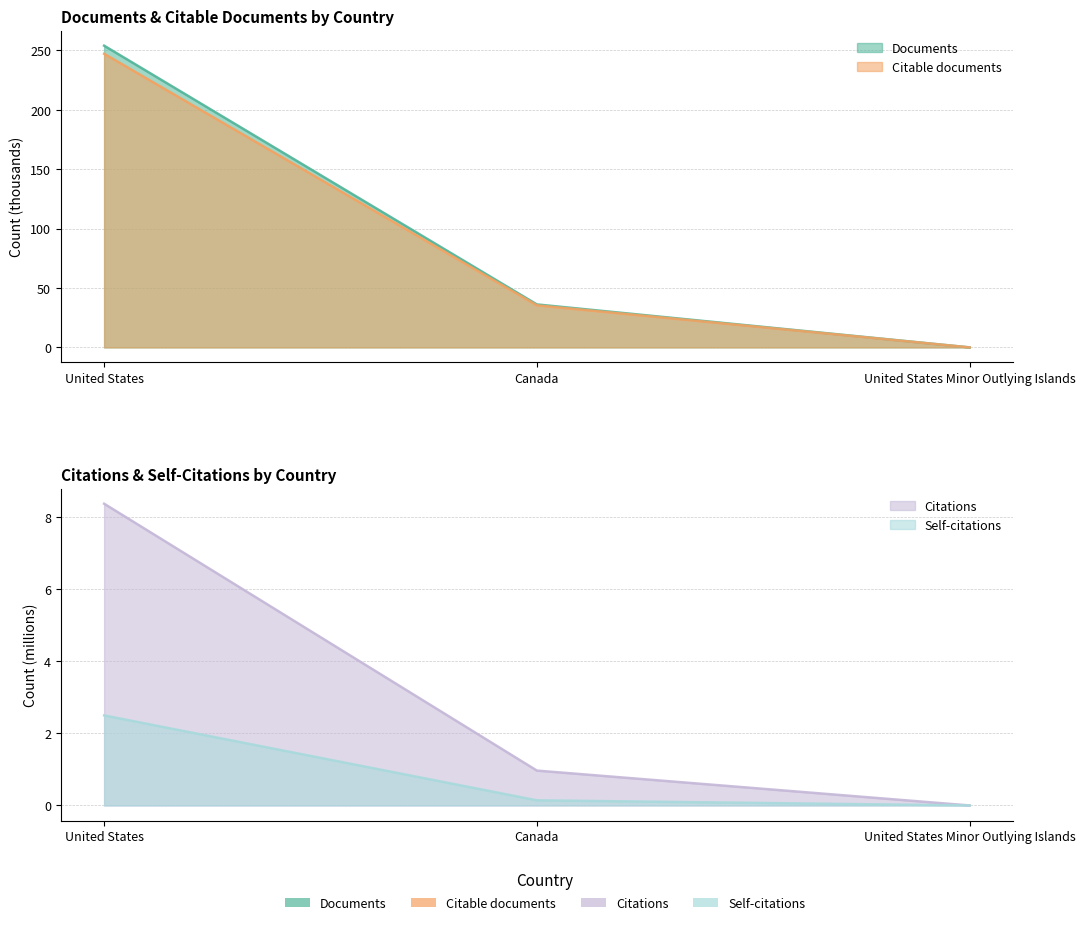

Is it true that Self-citations equals -0.8 at United States Minor Outlying Islands?

False